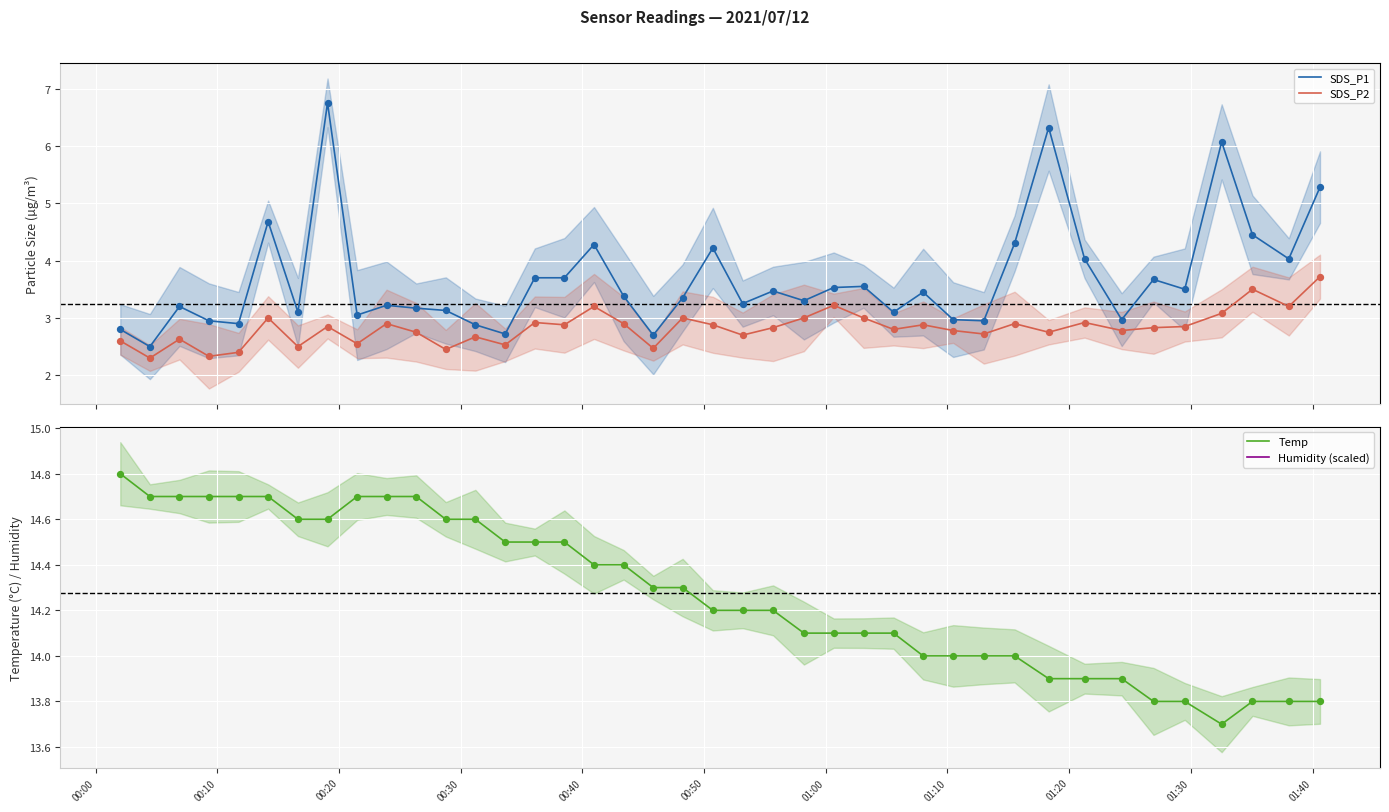

Is the value of SDS_P1 at 32 greater than the value of SDS_P2 at 01:00?

Yes